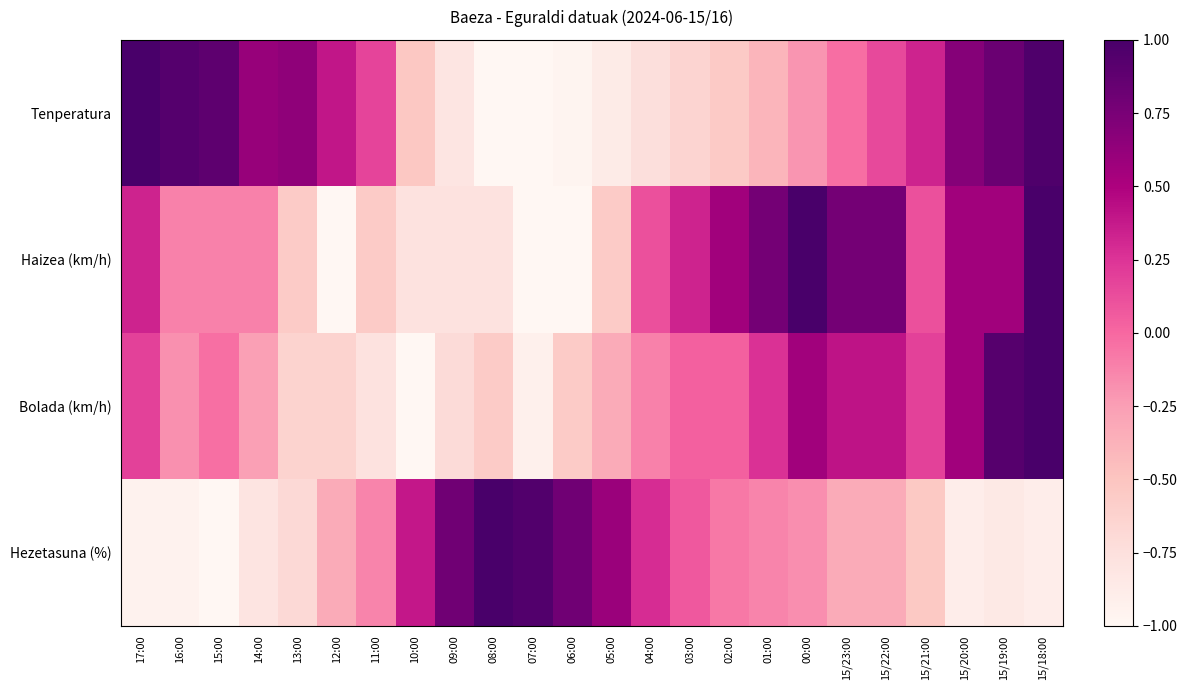

Between 02:00 and 15/18:00, which series saw the biggest shift?

Tenperatura